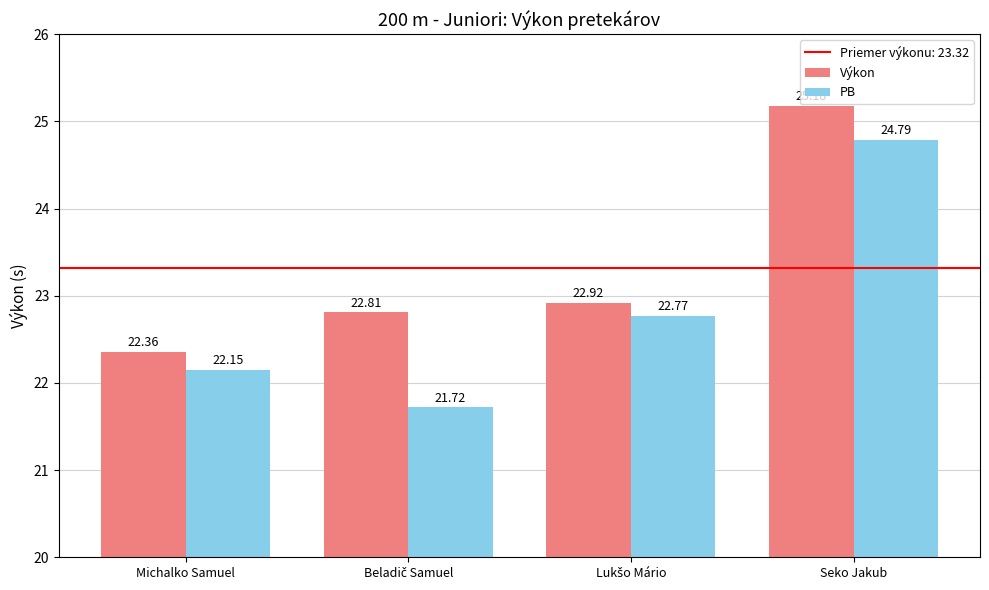

What is the difference between the maximum and minimum values in the Výkon series?

2.8